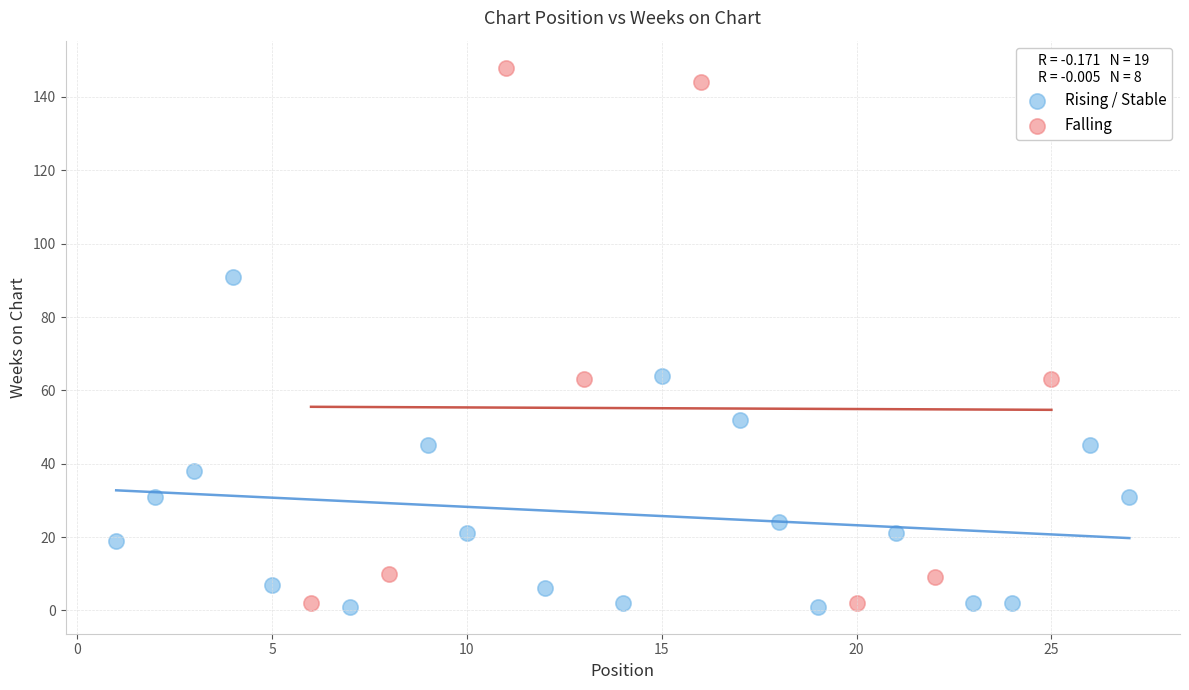

Which series has the largest Y range (max minus min)?

Falling